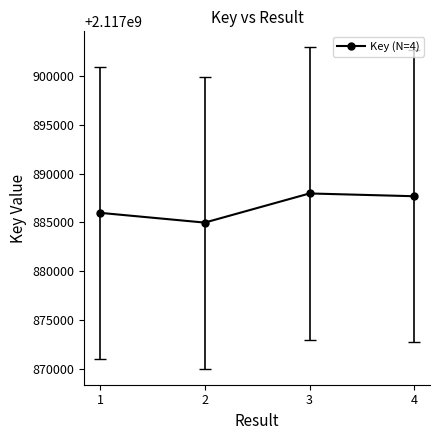

Where is the data nearest to the value 2117886483?

1